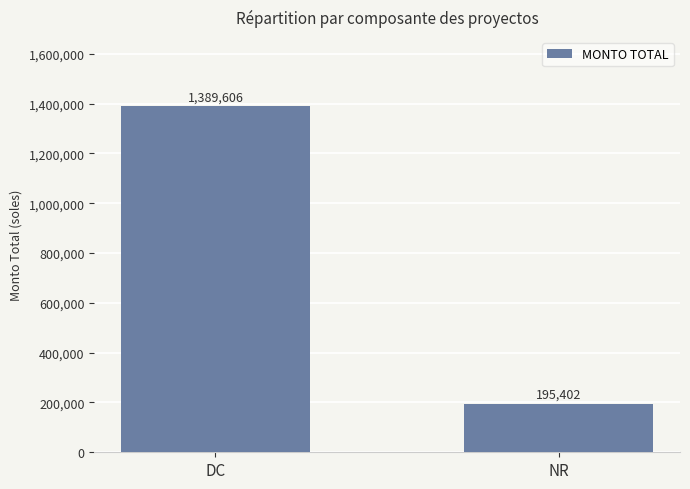

True or false: the data shows 1389606.2 at DC.

True